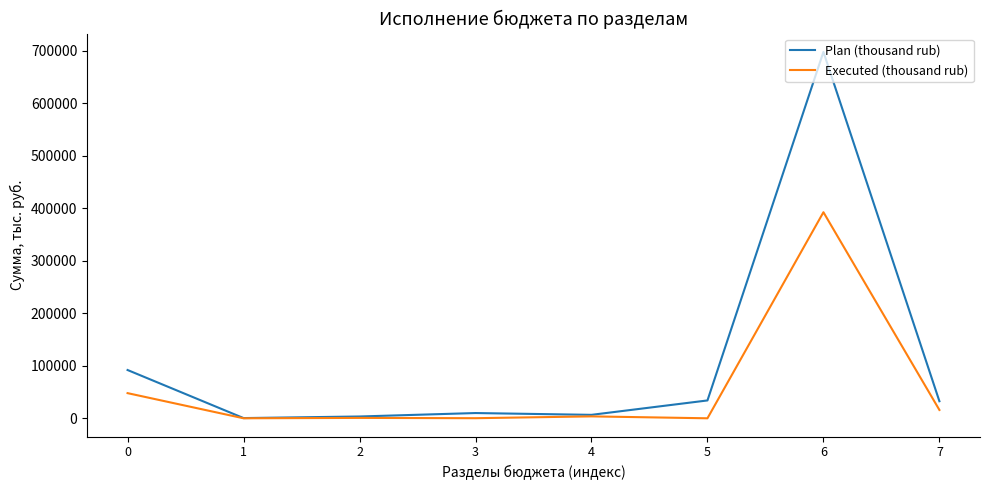

True or false: Executed (thousand rub) has a value of 15705.4 at 0.

False